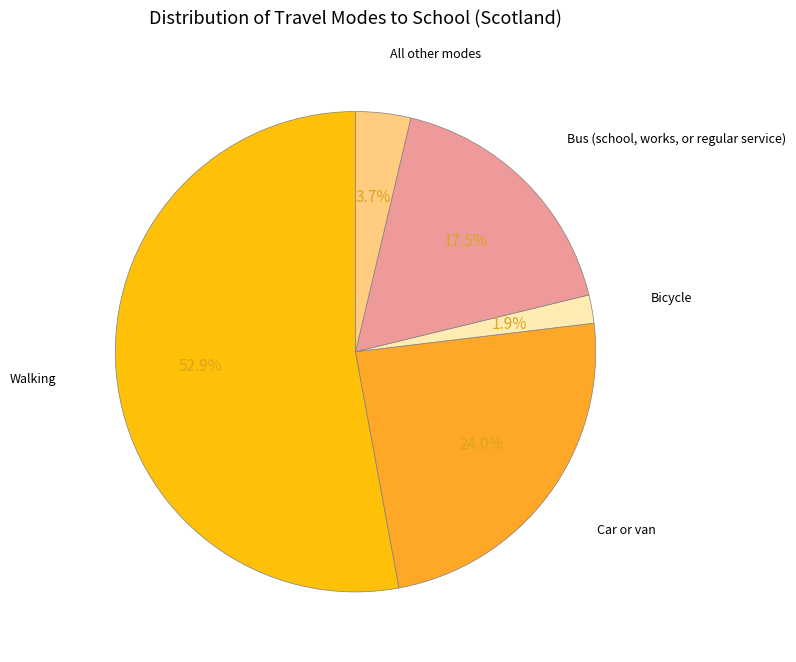

To the nearest percent, what portion does Bicycle represent?

2%